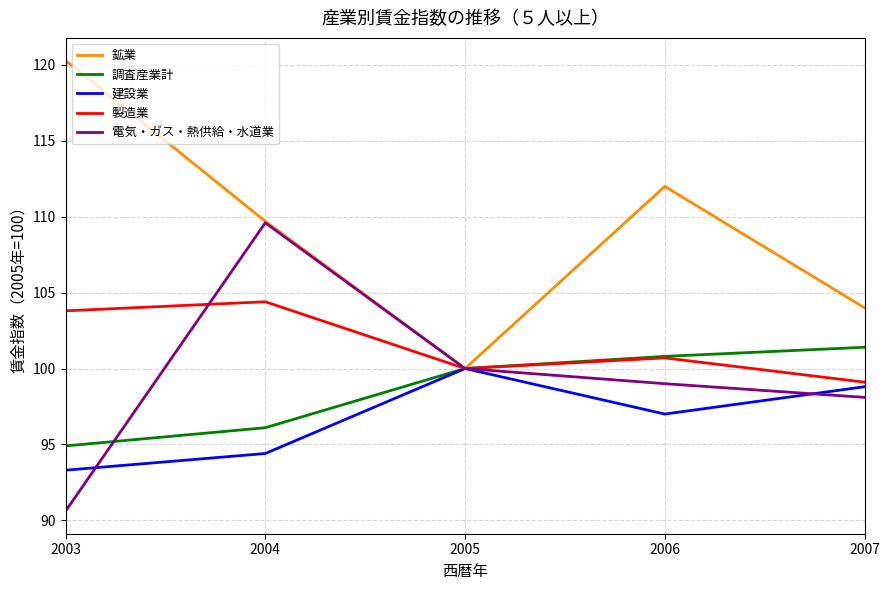

Where is 鉱業 nearest to the value 110?

2004